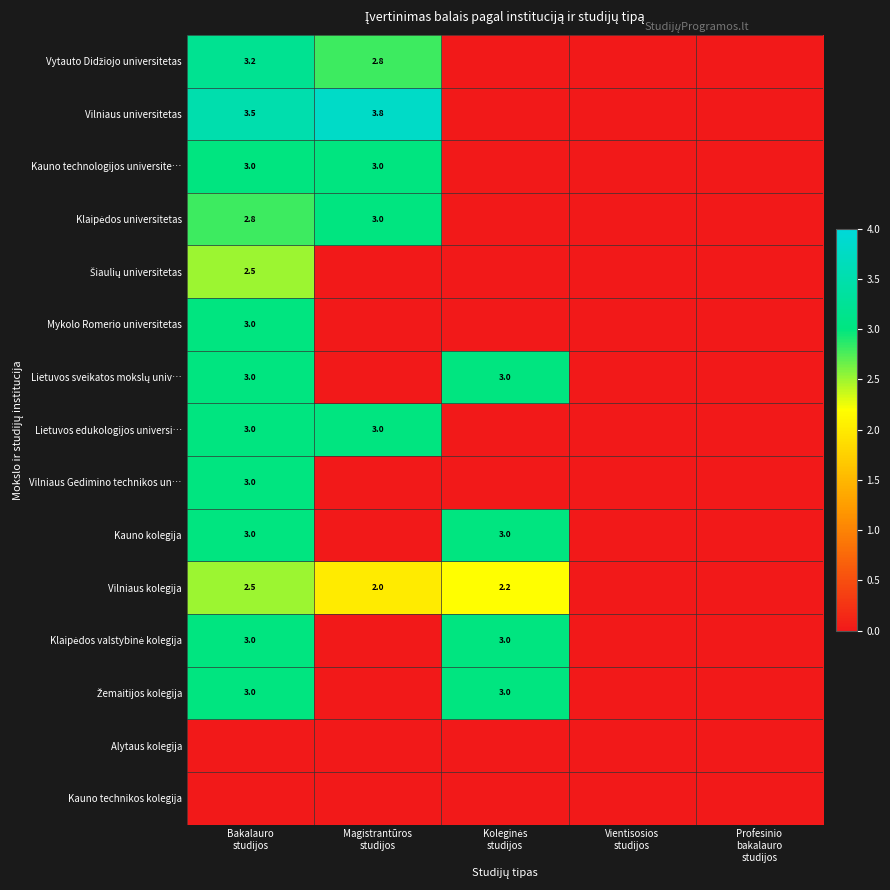

Count the Vytauto Didžiojo universitetas values in the range 0 to 2.

3